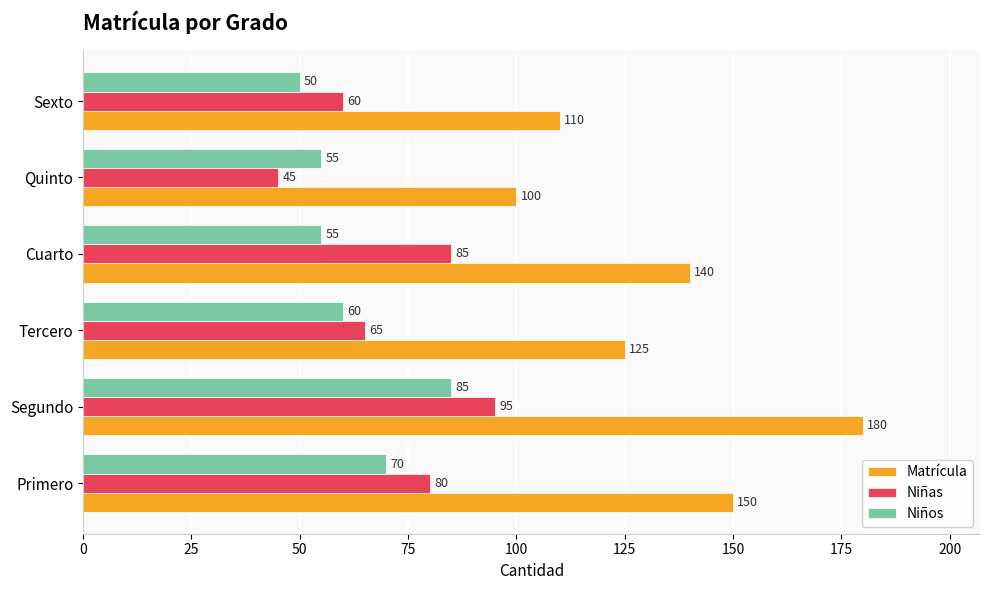

How many Niñas values are between 60 and 85?

4